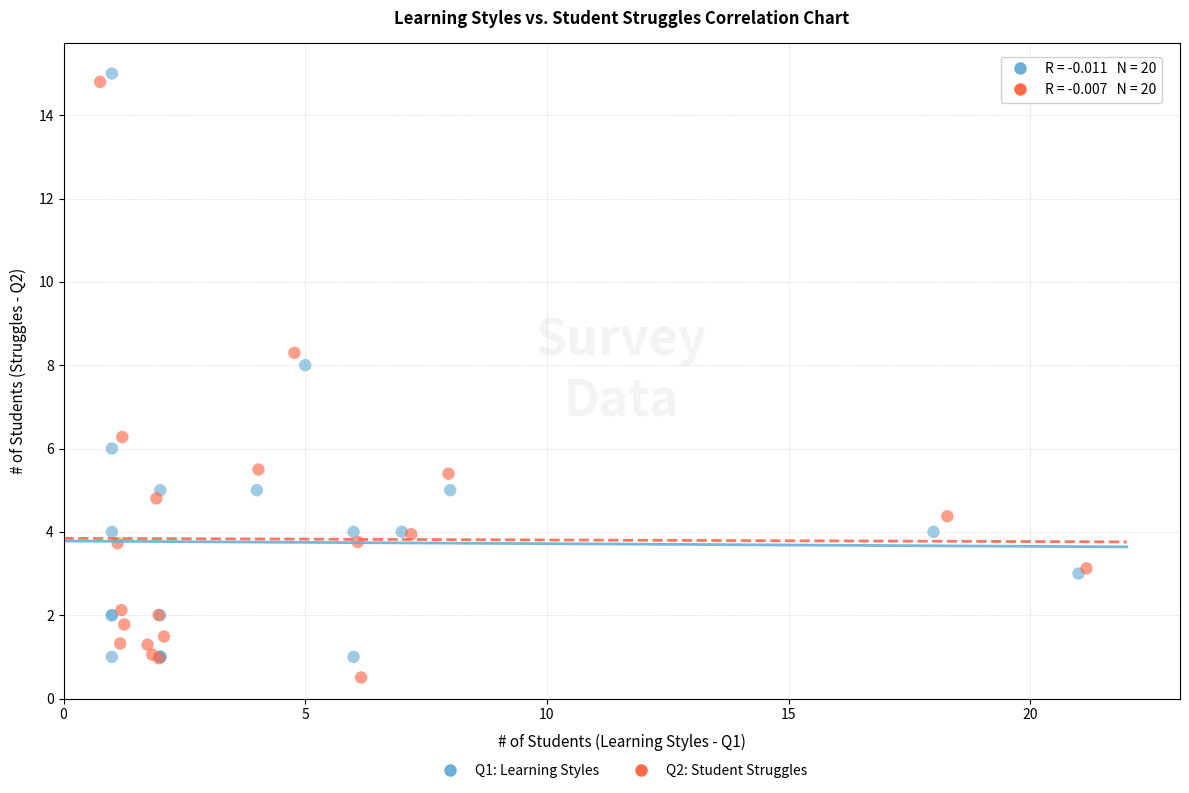

Which series has the widest spread of Y values?

Q2: Student Struggles